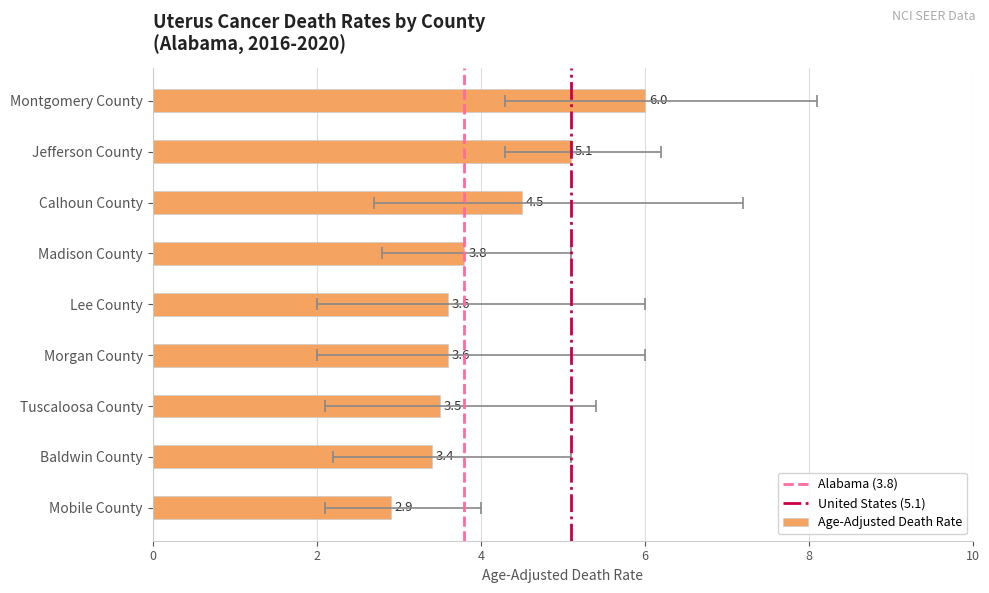

Which category has the lowest value in the Lower CI series?

Lee County